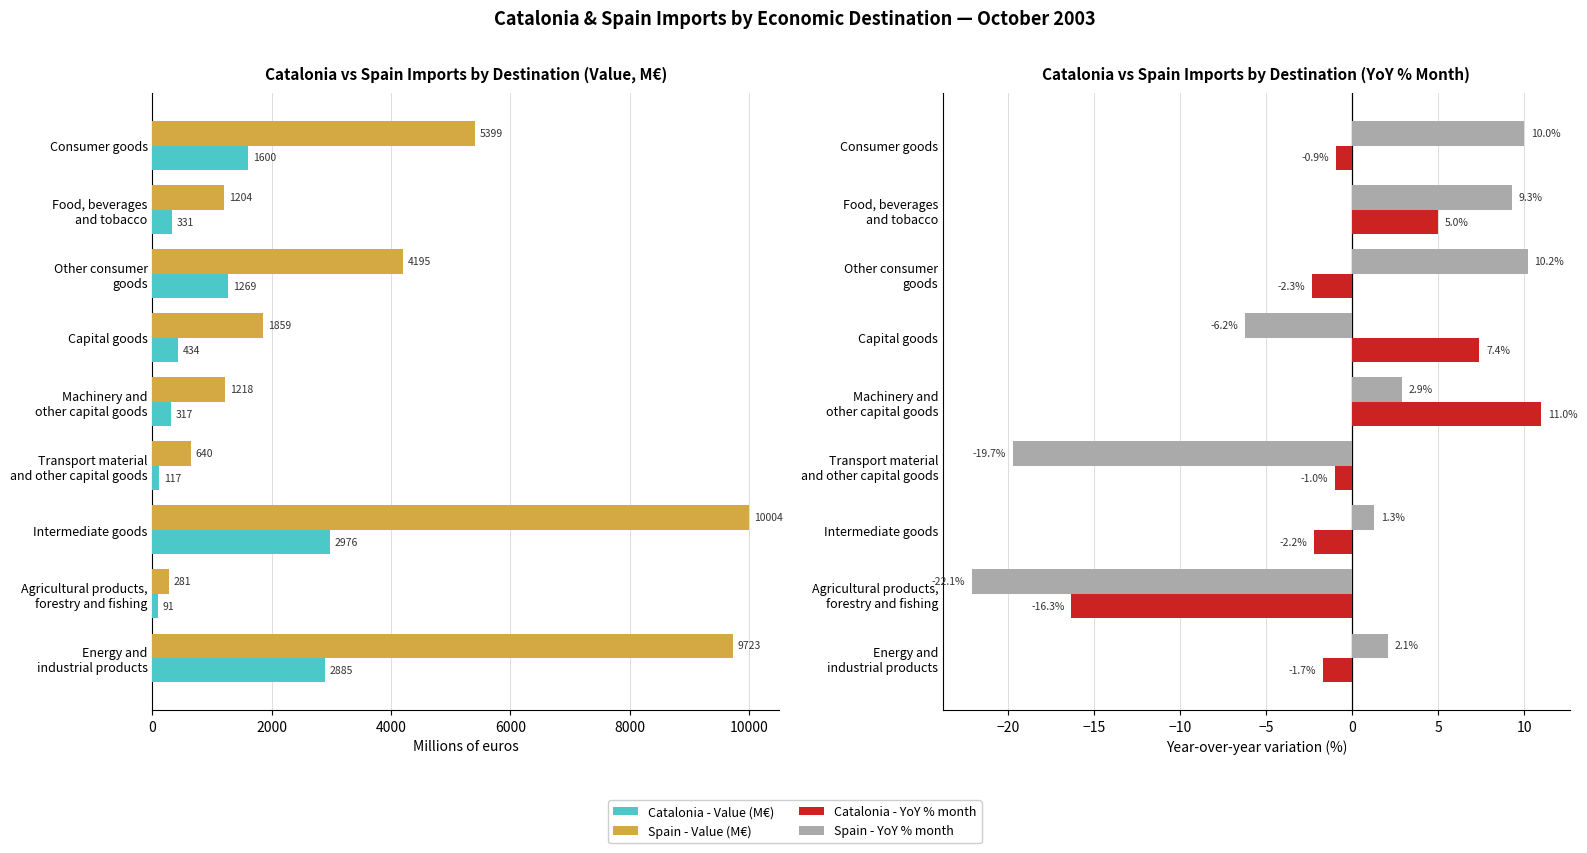

Which series has the largest range (max minus min)?

Spain - Value (M€)